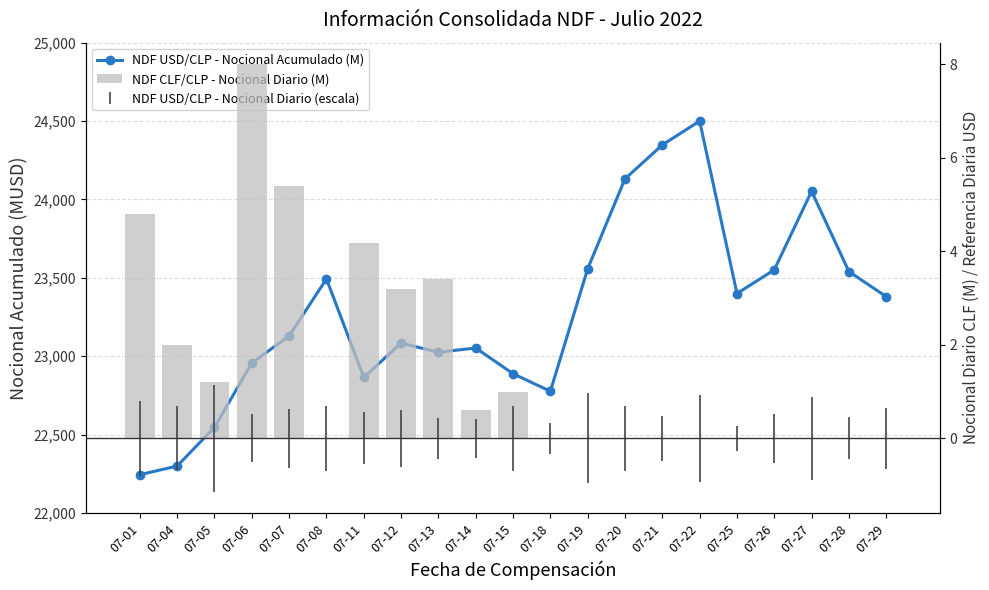

List the series in order of their overall mean, highest first.

NDF USD/CLP - Nocional Acumulado (M), NDF CLF/CLP - Nocional Diario (M)